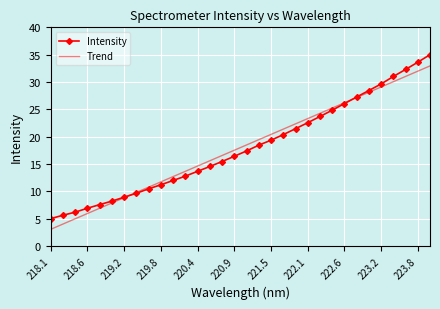

What is the smallest value displayed?

3.0